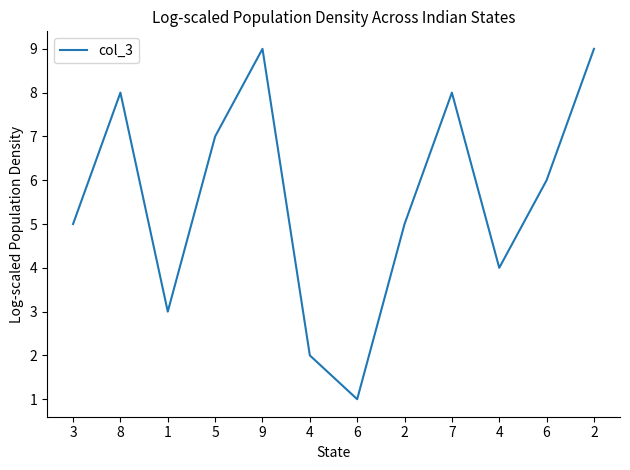

How many lines are shown in the chart?

1